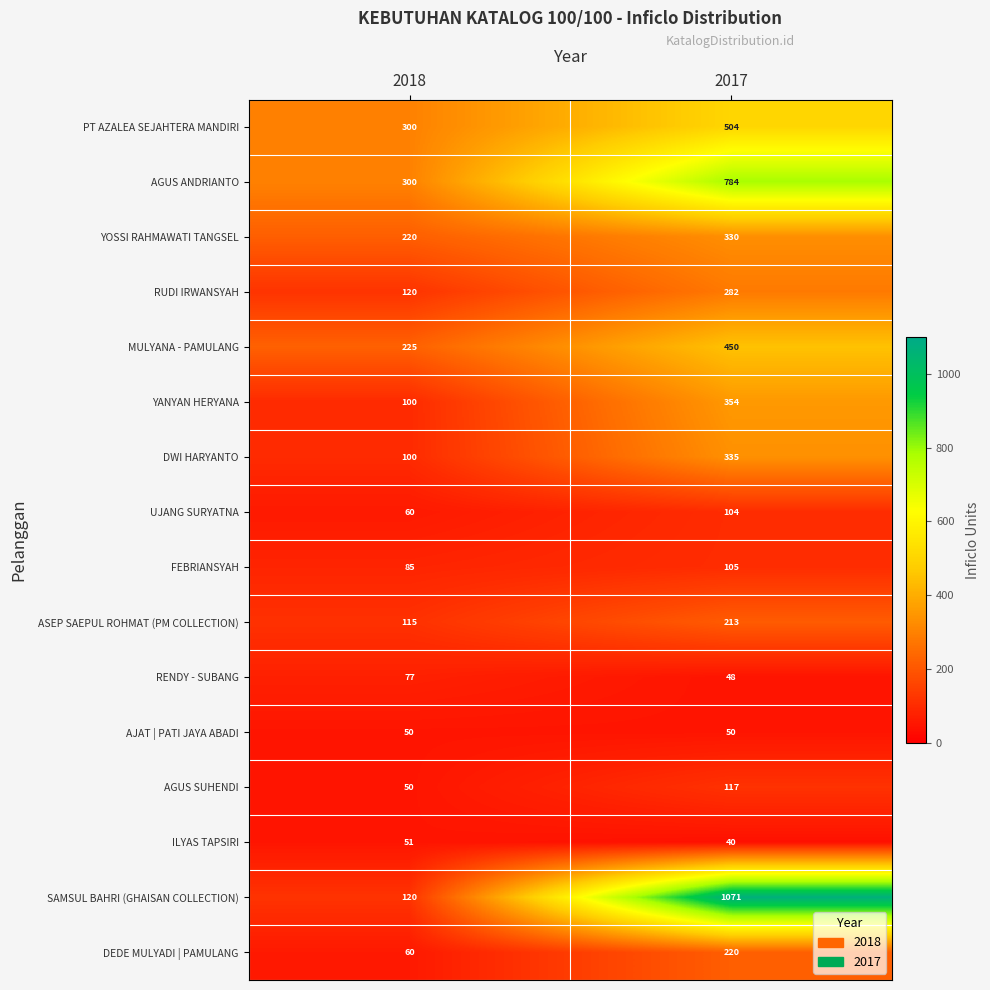

The DWI HARYANTO series shows 488 at 2017. True or false?

False